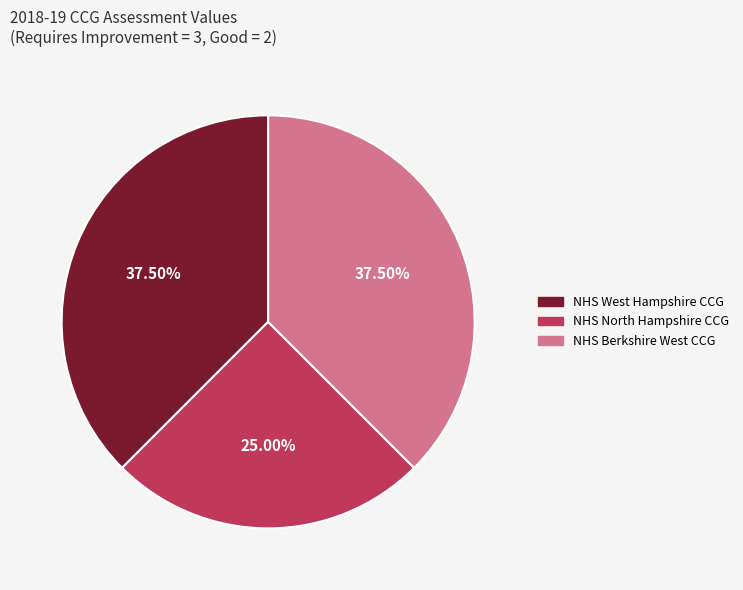

True or false: NHS North Hampshire CCG accounts for 25% of the total.

True